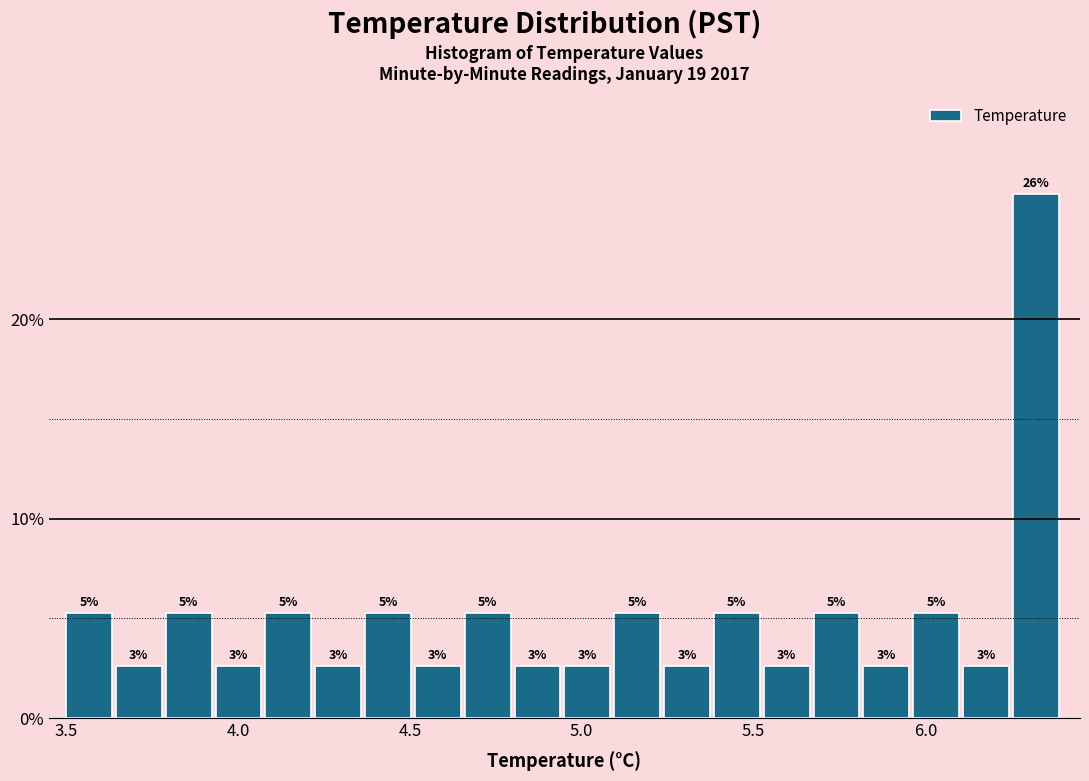

Around what value on the x-axis is the tallest bar? Give the approximate position of its centre, as read against the axis.

6.30